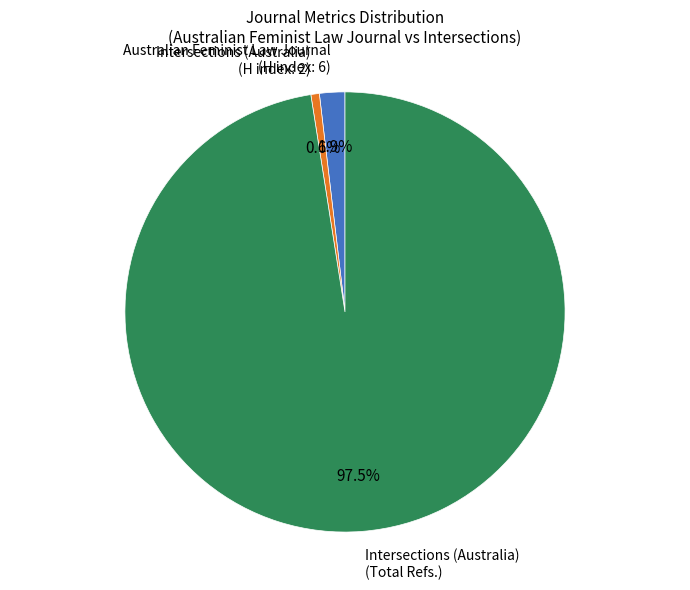

Which has a higher value, Intersections (Australia) (H index: 2) or Intersections (Australia) (Total Refs.)?

Intersections (Australia) (Total Refs.)